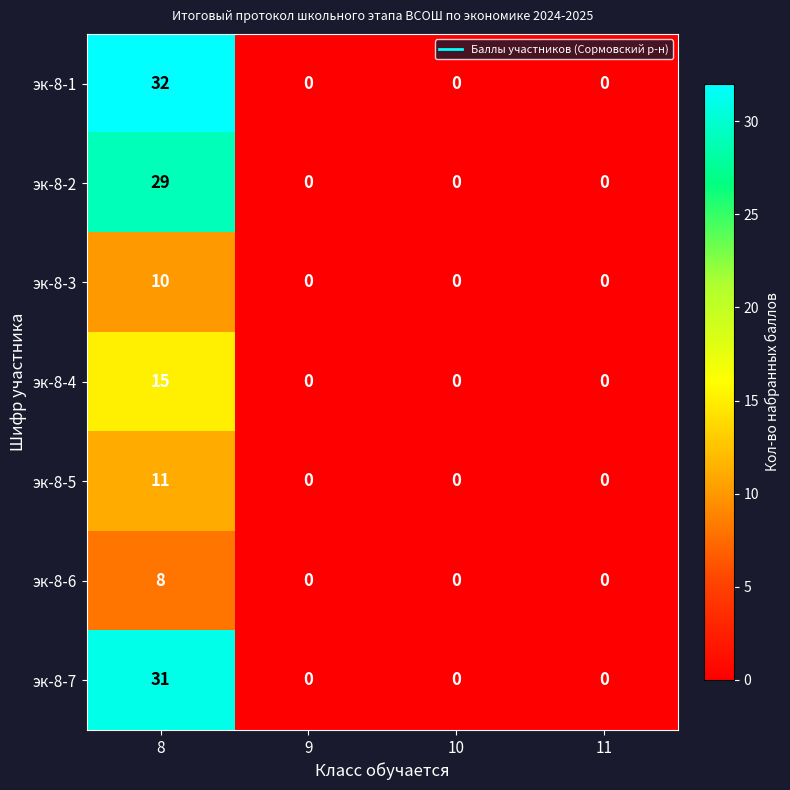

How many эк-8-5 values are between 0 and 11?

4